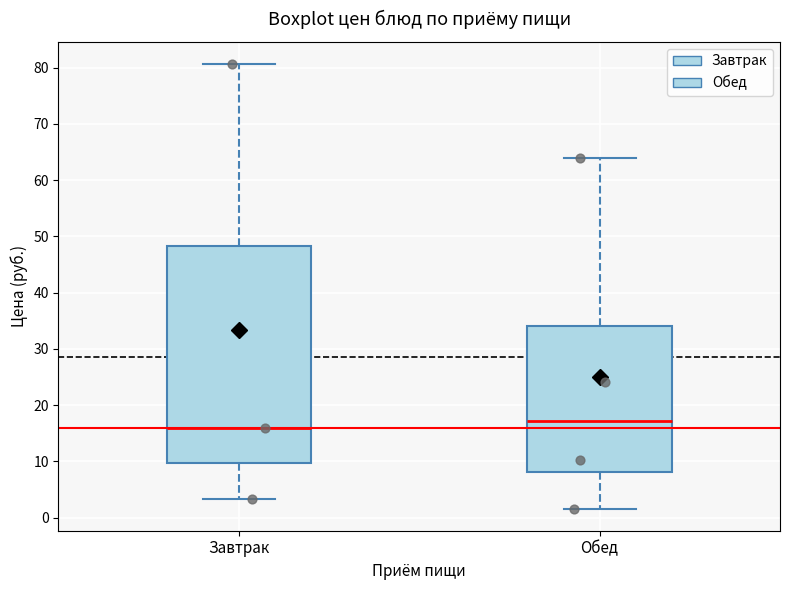

Which box has the highest median line?

Обед